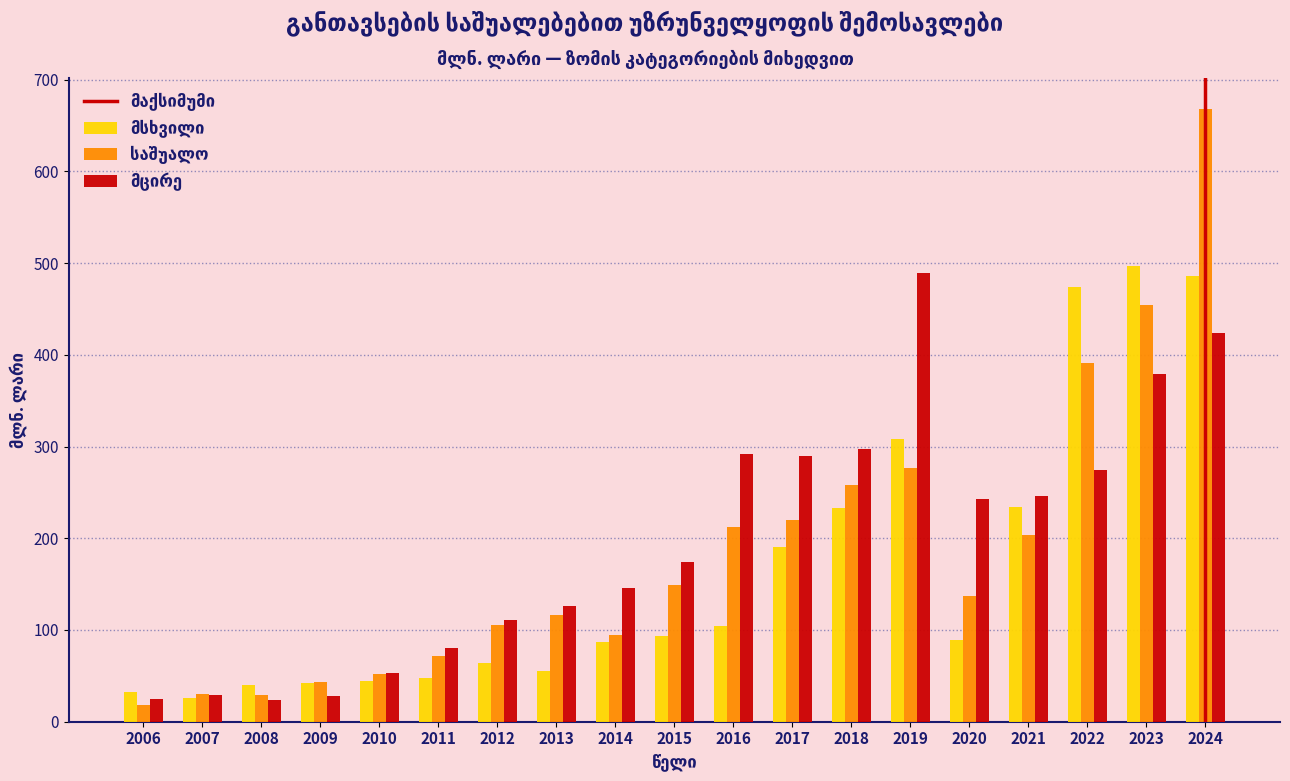

What is the total value across all series at 2010?

149.9